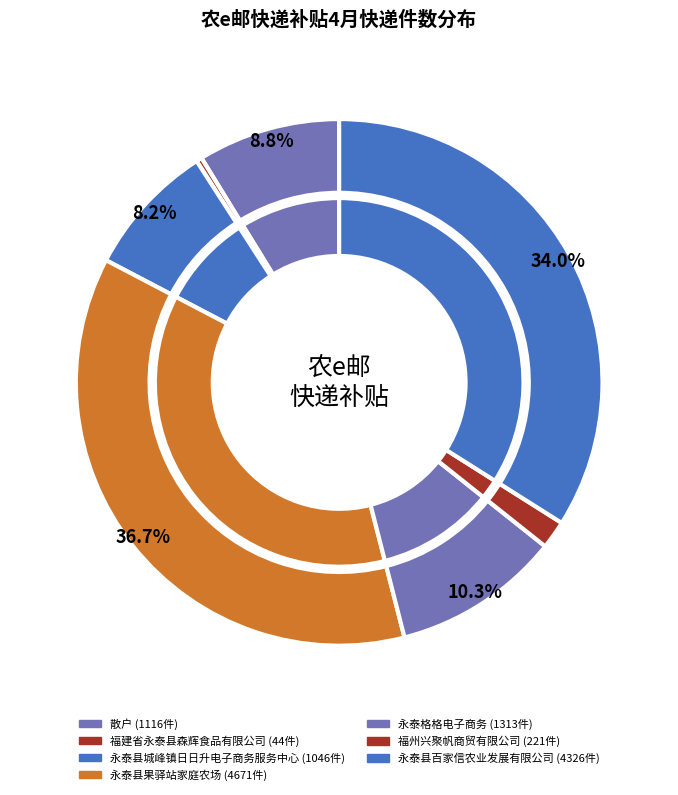

Which has a higher value, 散户 or 永泰县百家信农业发展有限公司?

永泰县百家信农业发展有限公司